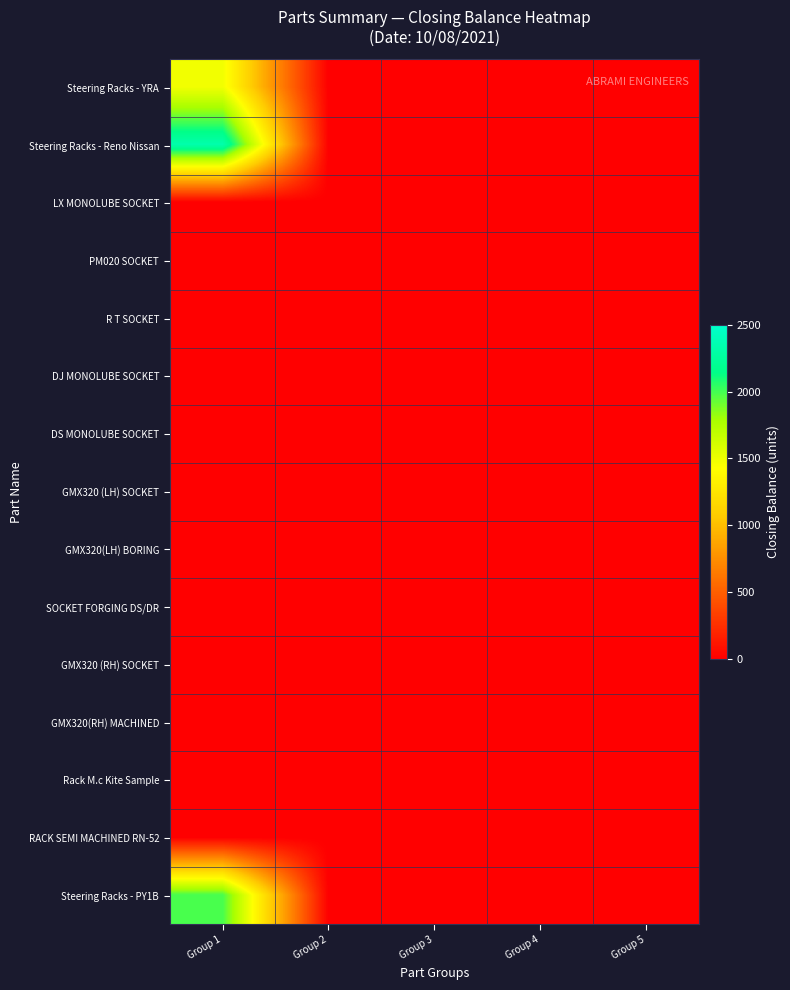

Reading right to left, transcribe all the data shown in this chart.

Steering Racks - YRA: Group 5=0	Group 4=0	Group 3=0	Group 2=0	Group 1=1480
Steering Racks - Reno Nissan: Group 5=0	Group 4=0	Group 3=0	Group 2=0	Group 1=2329
LX MONOLUBE SOCKET: Group 5=0	Group 4=0	Group 3=0	Group 2=0	Group 1=0
PM020 SOCKET: Group 5=0	Group 4=0	Group 3=0	Group 2=0	Group 1=0
R T SOCKET: Group 5=0	Group 4=0	Group 3=0	Group 2=0	Group 1=0
DJ MONOLUBE SOCKET: Group 5=0	Group 4=0	Group 3=0	Group 2=0	Group 1=0
DS MONOLUBE SOCKET: Group 5=0	Group 4=0	Group 3=0	Group 2=0	Group 1=0
GMX320 (LH) SOCKET: Group 5=0	Group 4=0	Group 3=0	Group 2=0	Group 1=0
GMX320(LH) BORING: Group 5=0	Group 4=0	Group 3=0	Group 2=0	Group 1=0
SOCKET FORGING DS/DR: Group 5=0	Group 4=0	Group 3=0	Group 2=0	Group 1=0
GMX320 (RH) SOCKET: Group 5=0	Group 4=0	Group 3=0	Group 2=0	Group 1=0
GMX320(RH) MACHINED: Group 5=0	Group 4=0	Group 3=0	Group 2=0	Group 1=0
Rack M.c Kite Sample: Group 5=0	Group 4=0	Group 3=0	Group 2=0	Group 1=0
RACK SEMI MACHINED RN-52: Group 5=0	Group 4=0	Group 3=0	Group 2=0	Group 1=0
Steering Racks - PY1B: Group 5=0	Group 4=0	Group 3=0	Group 2=0	Group 1=1991